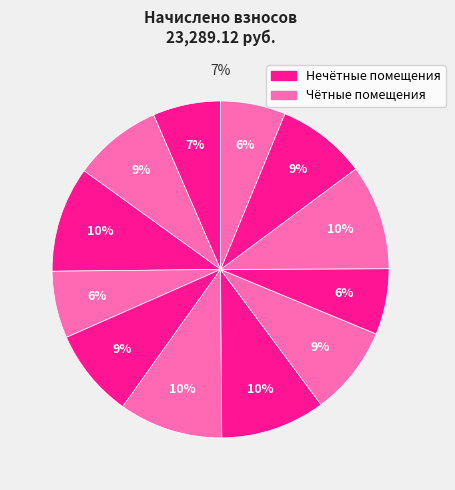

Does any single category account for the majority?

No